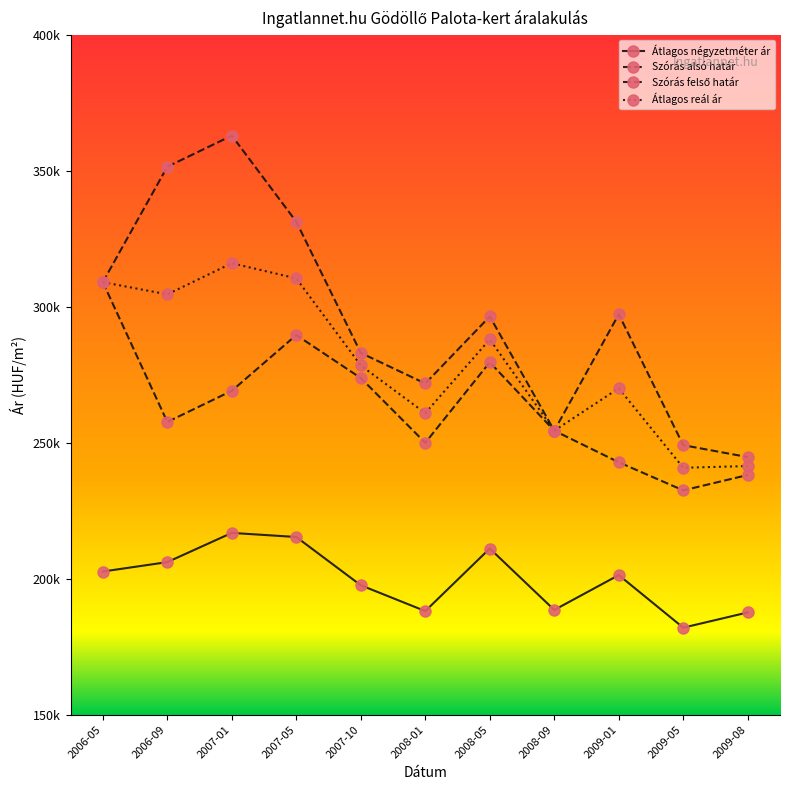

Does the chart have visible grid lines?

No